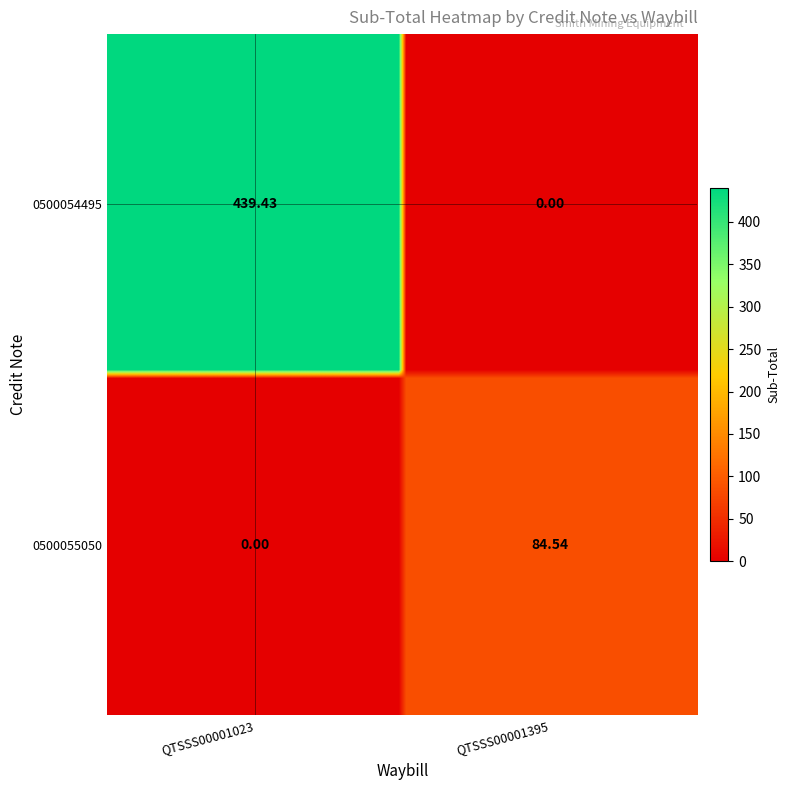

The 0500054495 series shows 732.3 at QTSSS00001023. True or false?

False